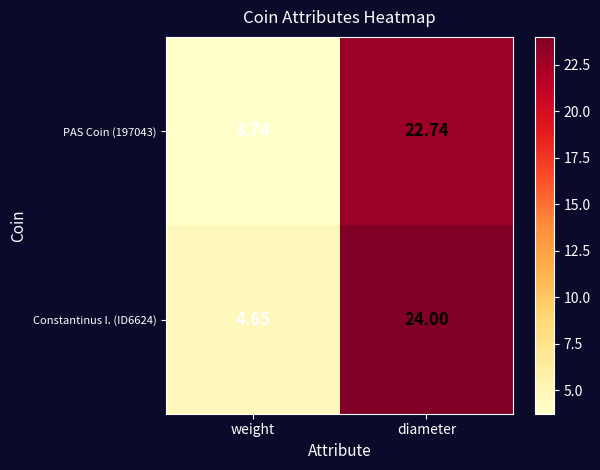

Which label corresponds to the smallest value in the chart?

weight